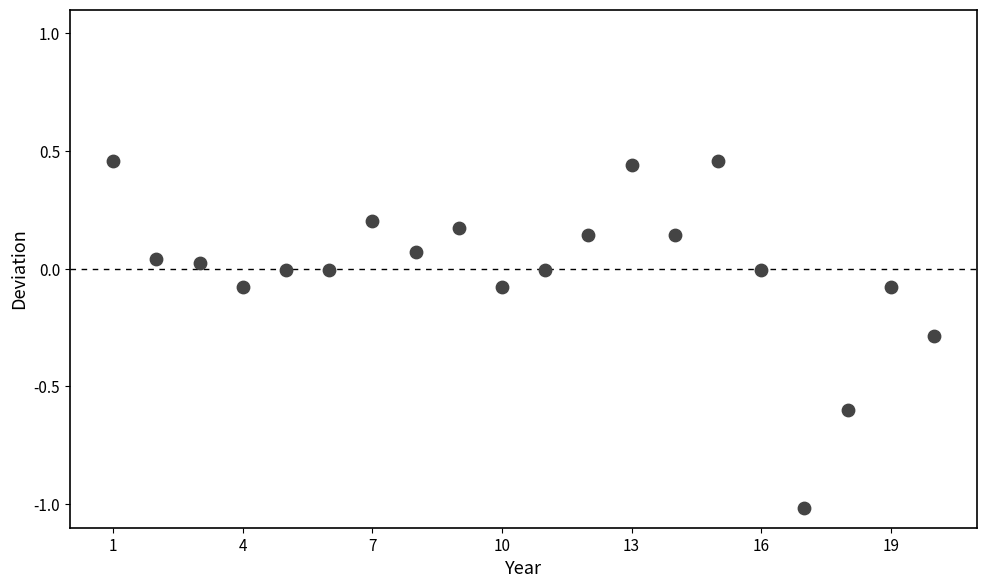

What is the range of Y values (max minus min)?

1.5